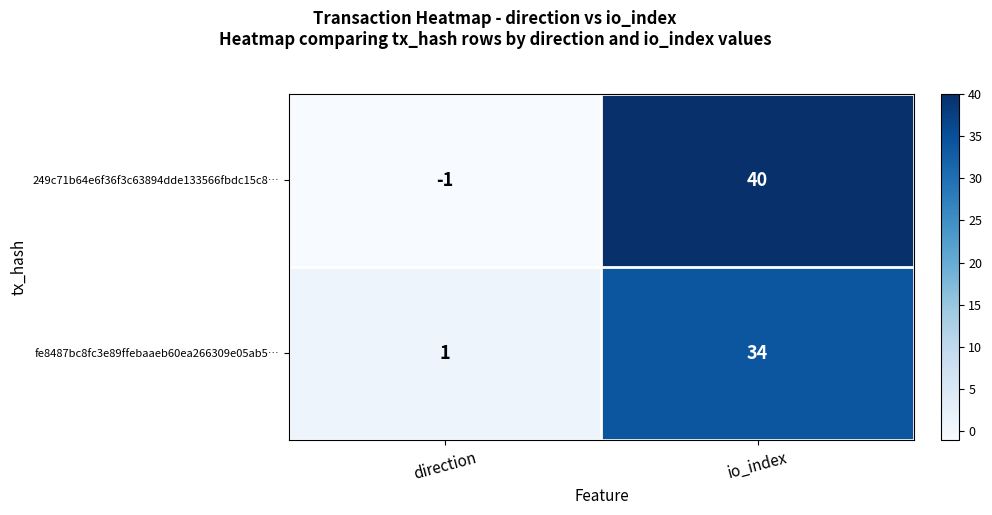

The 249c71b64e6f36f3c63894dde133566fbdc15c8… series shows 18 at io_index. True or false?

False